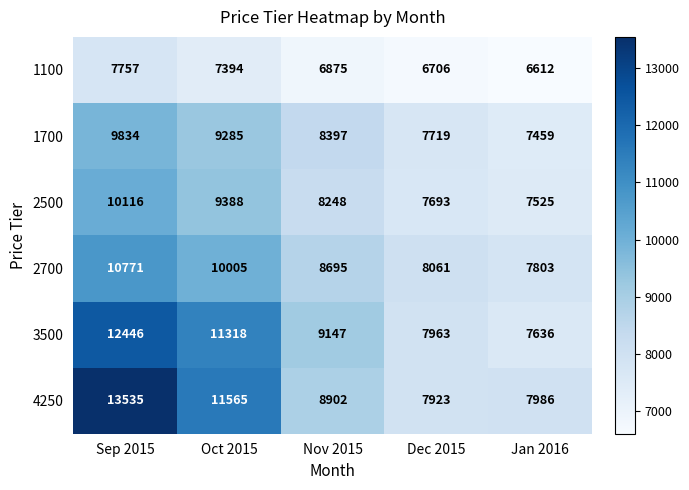

How many data points does each series have?

5